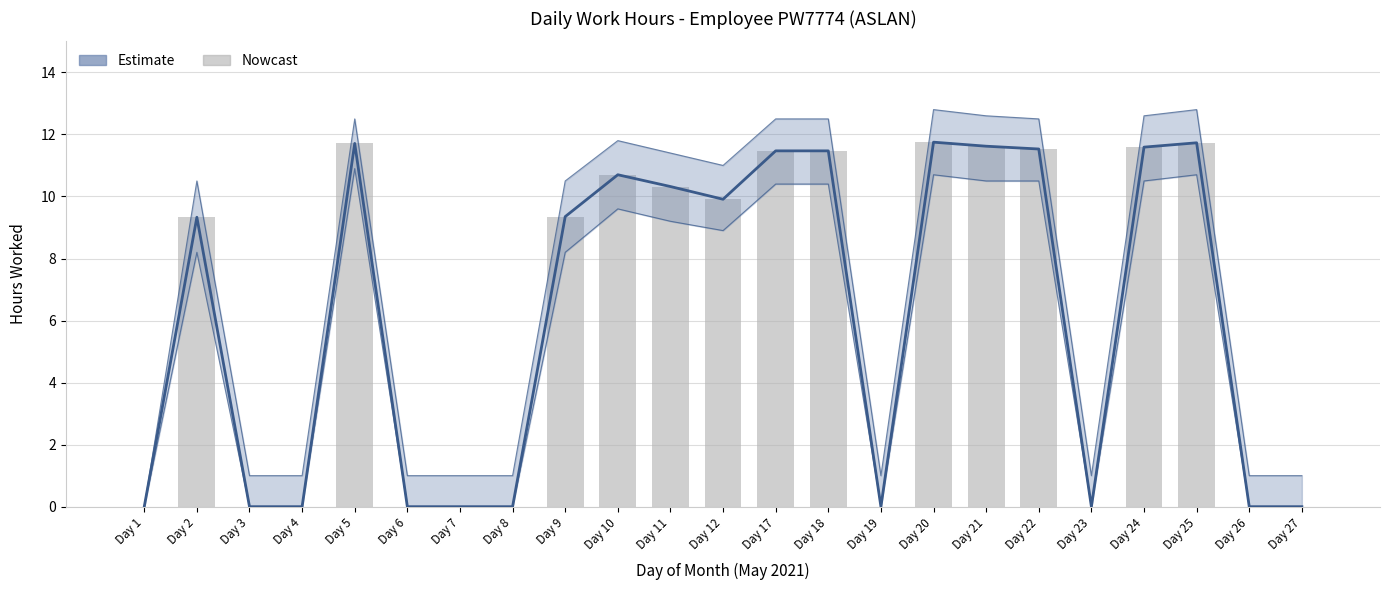

Rank the categories by value from lowest to highest.

Day 1, Day 3, Day 4, Day 6, Day 7, Day 8, Day 19, Day 23, Day 26, Day 27, Day 2, Day 9, Day 12, Day 11, Day 10, Day 17, Day 18, Day 22, Day 24, Day 21, Day 5, Day 25, Day 20